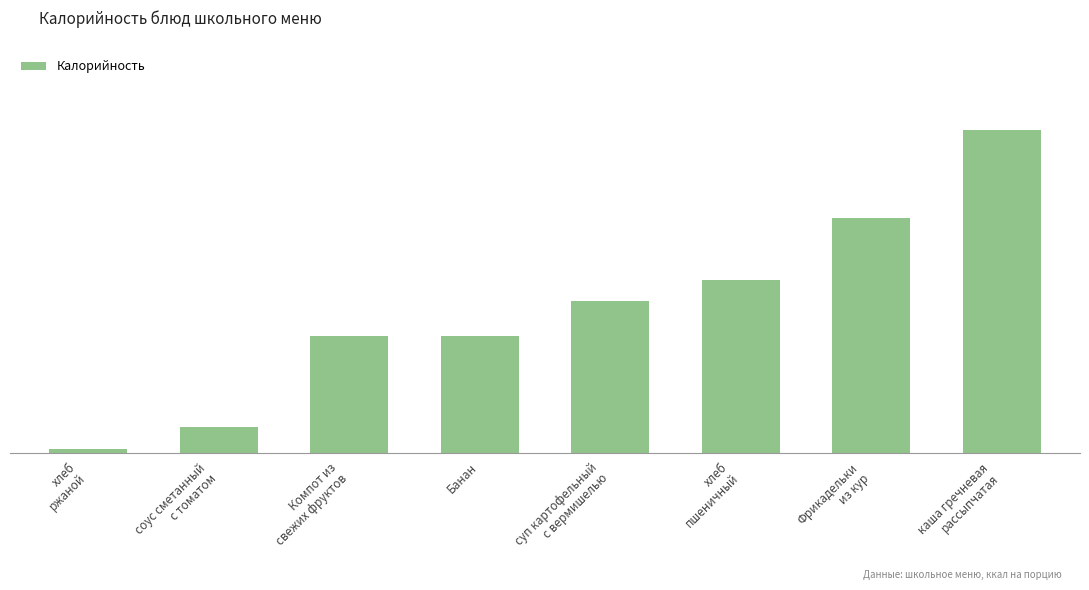

Reading left to right, what are all the values shown in this chart?

хлеб
ржаной=3.3	соус сметанный
с томатом=21.5	Компот из
свежих фруктов=96.0	Банан=96.0	суп картофельный
с вермишелью=124.0	хлеб
пшеничный=141.0	Фрикадельки
из кур=191.6	каша гречневая
рассыпчатая=263.8